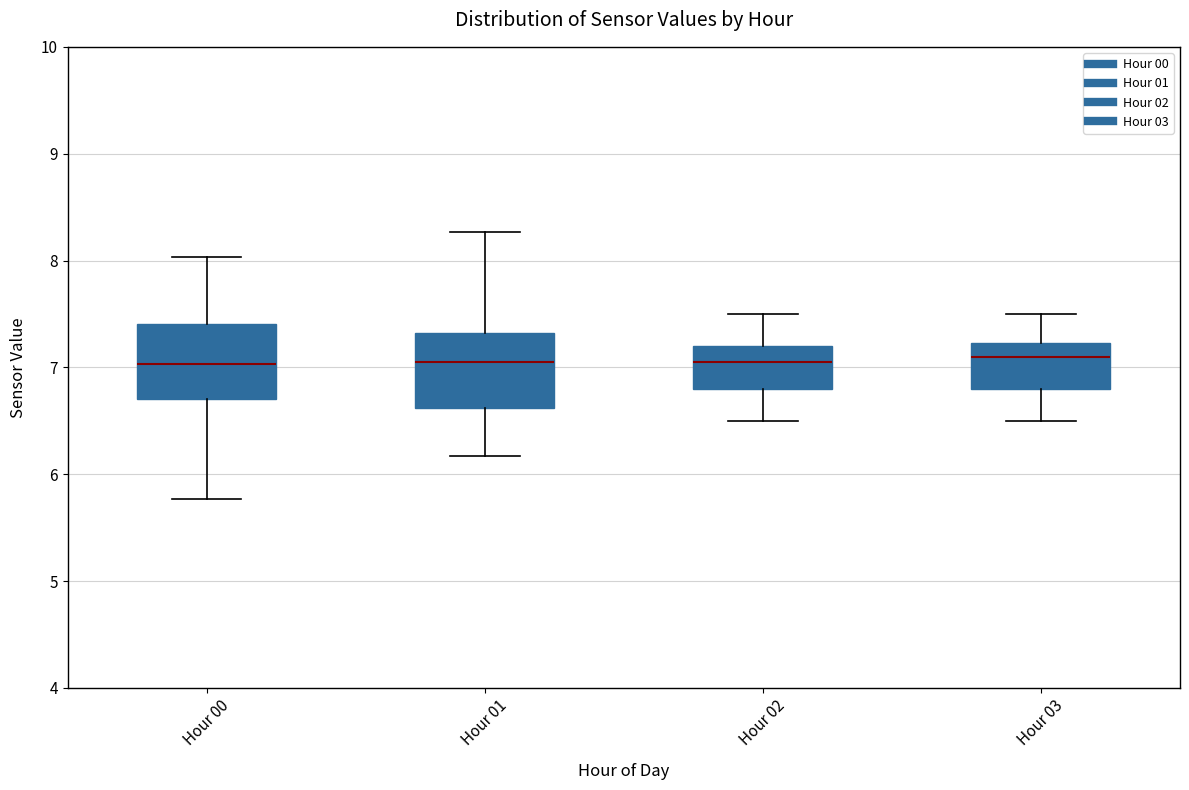

Reading left to right, read every box against the y-axis: the position of its median line, the range the box covers, and the ends of its whiskers. The values are not printed on the chart, so give them approximately, as read against the axis.

Hour 00: median 7.0, box 6.7 to 7.4, whiskers 5.8 to 8.0
Hour 01: median 7.1, box 6.6 to 7.3, whiskers 6.2 to 8.3
Hour 02: median 7.1, box 6.8 to 7.2, whiskers 6.5 to 7.5
Hour 03: median 7.1, box 6.8 to 7.2, whiskers 6.5 to 7.5